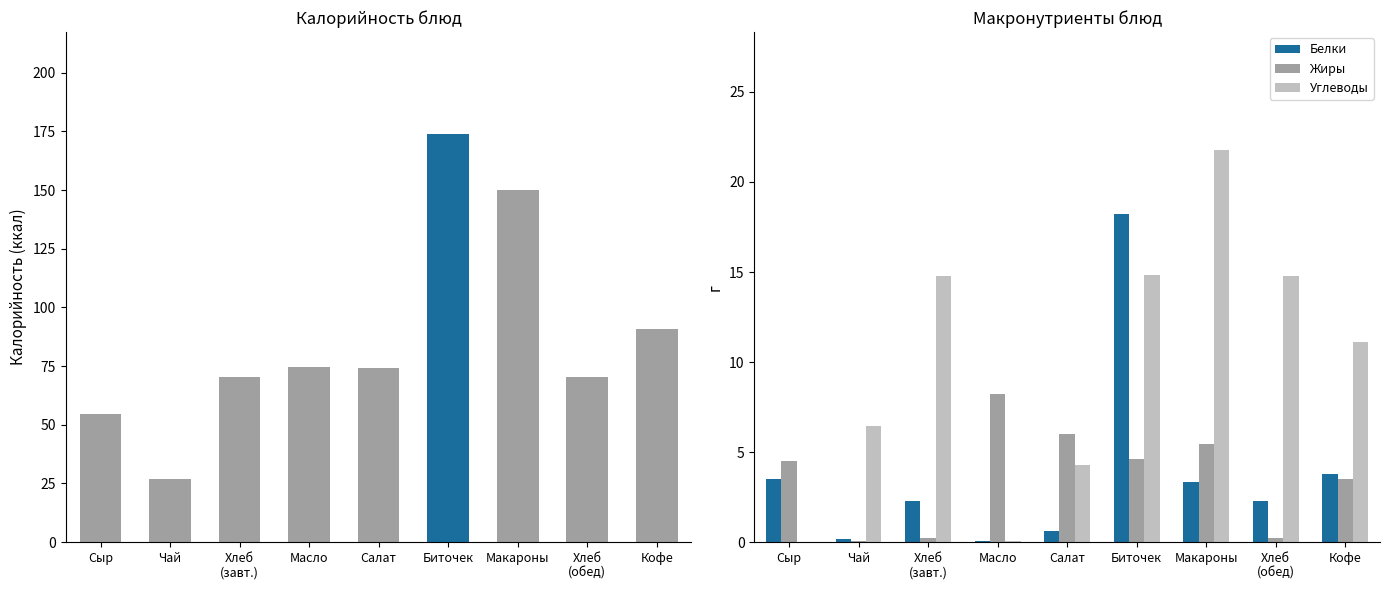

How many values in the Жиры series exceed 4?

5